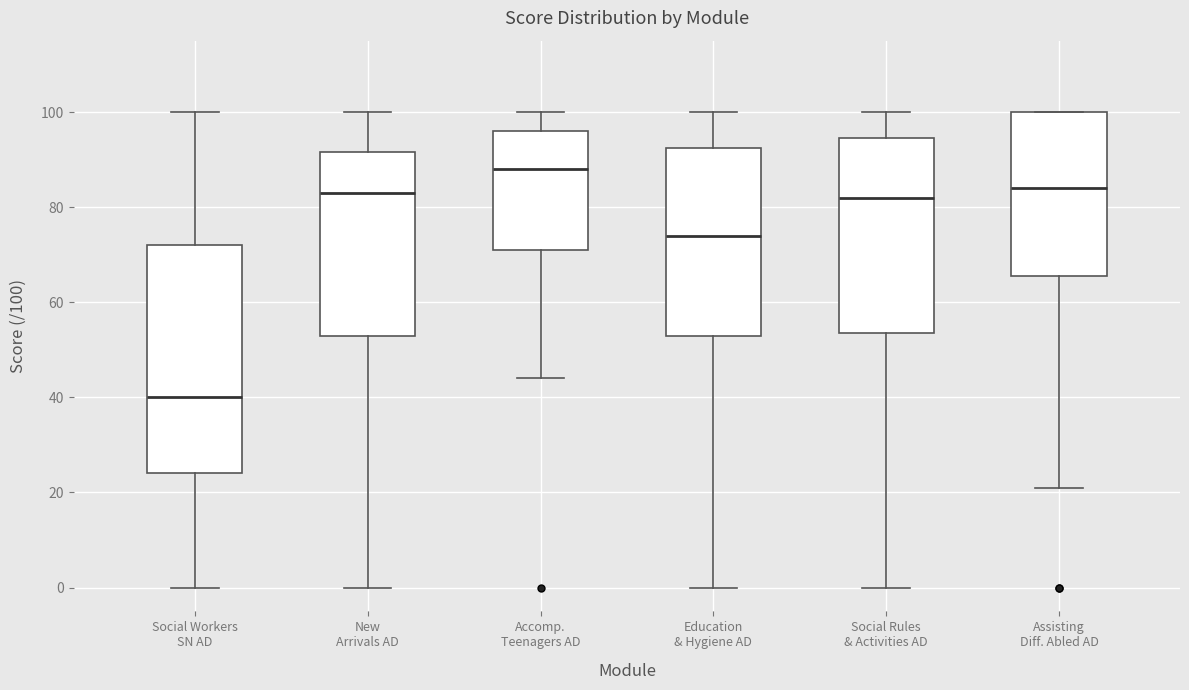

Reading left to right, read every box against the y-axis: the position of its median line, the range the box covers, and the ends of its whiskers. The values are not printed on the chart, so give them approximately, as read against the axis.

Social Workers SN AD: median 40, box 24 to 72, whiskers 0 to 100
New Arrivals AD: median 84, box 54 to 92, whiskers 0 to 100
Accomp. Teenagers AD: median 88, box 72 to 96, whiskers 44 to 100
Education & Hygiene AD: median 74, box 54 to 92, whiskers 0 to 100
Social Rules & Activities AD: median 82, box 54 to 94, whiskers 0 to 100
Assisting Diff. Abled AD: median 84, box 66 to 100, whiskers 22 to 100